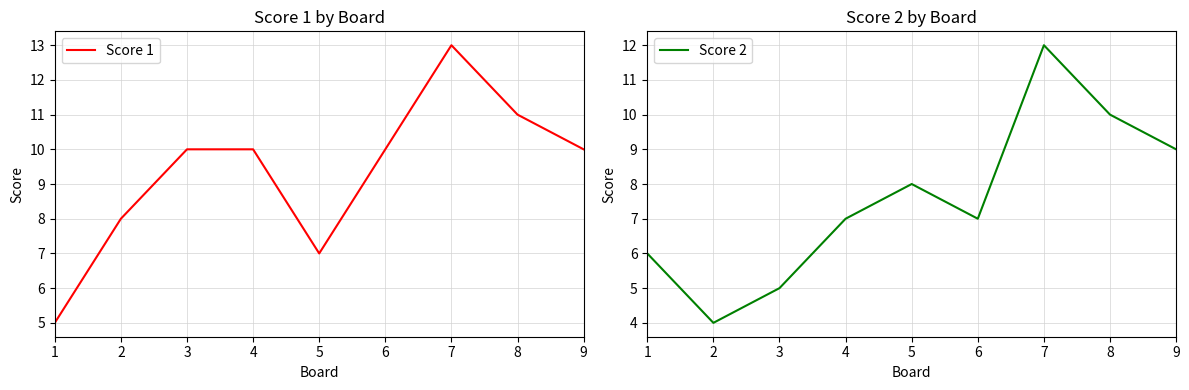

At which category does Score 1 reach its first local peak?

7